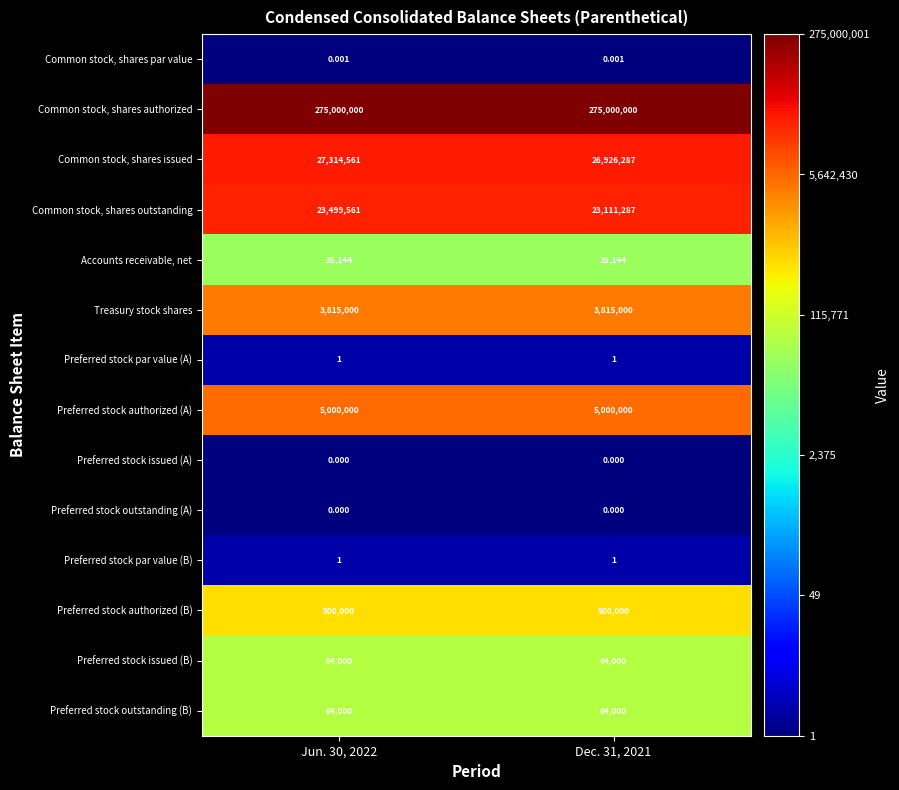

Is the value of Common stock, shares outstanding at Dec. 31, 2021 greater than the value of Accounts receivable, net at Jun. 30, 2022?

Yes